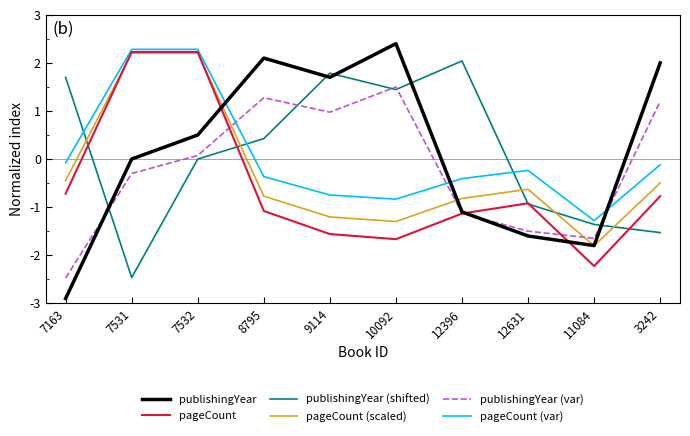

The publishingYear (var) series shows 1.0 at 9114. True or false?

True